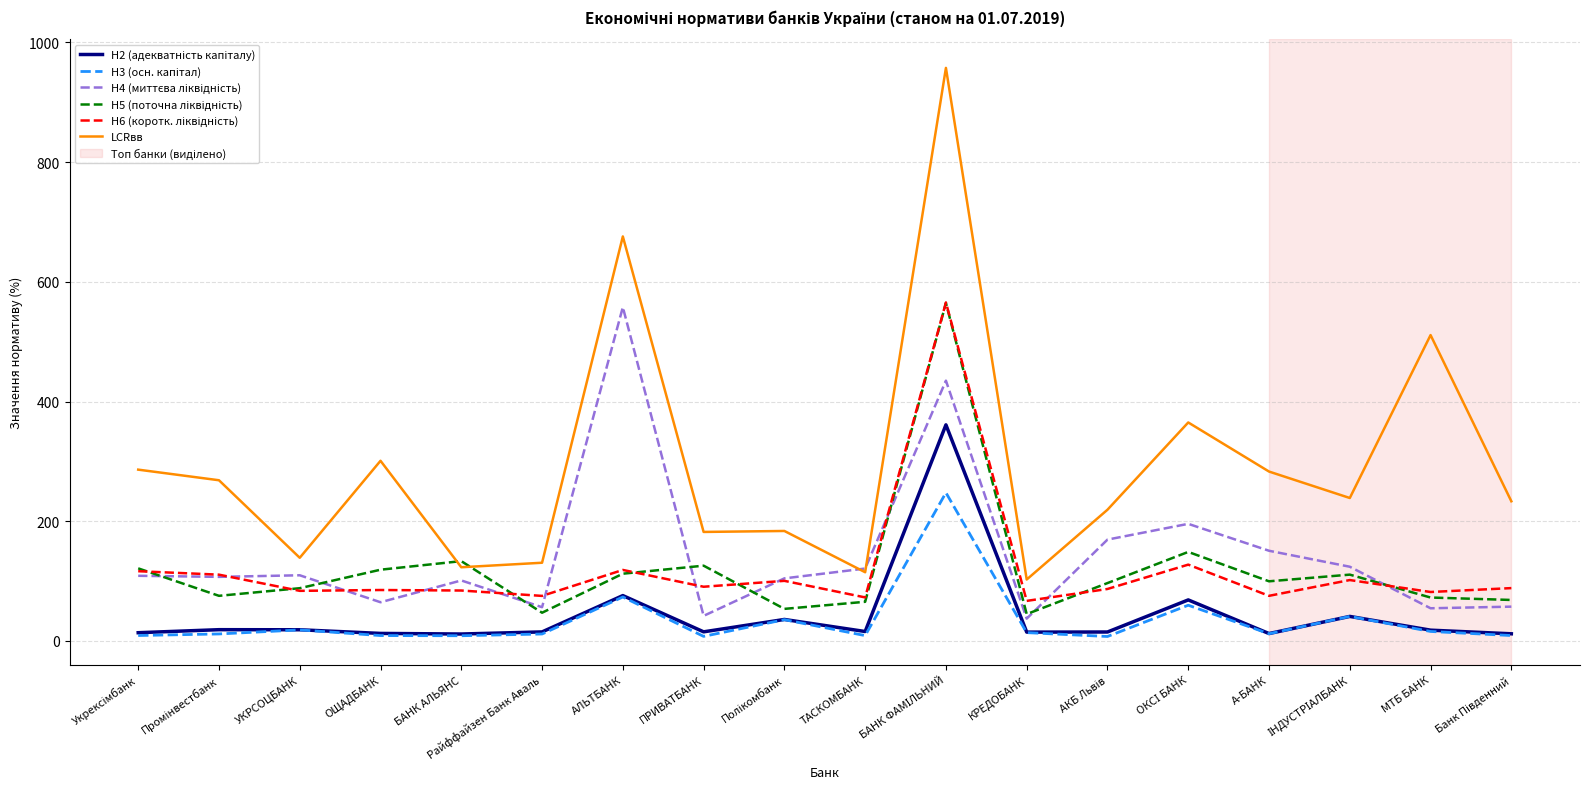

What is the greatest value displayed?

957.4